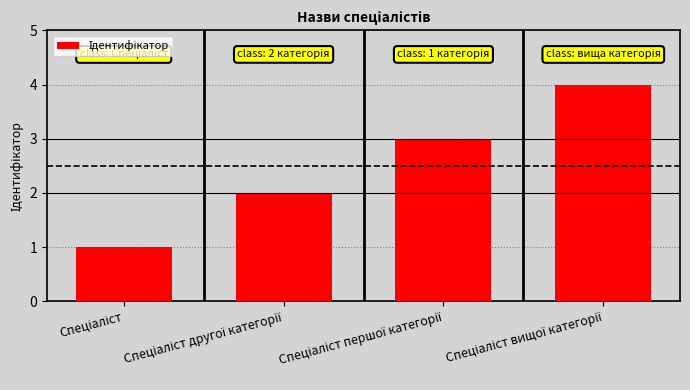

What is the sum of all values?

10